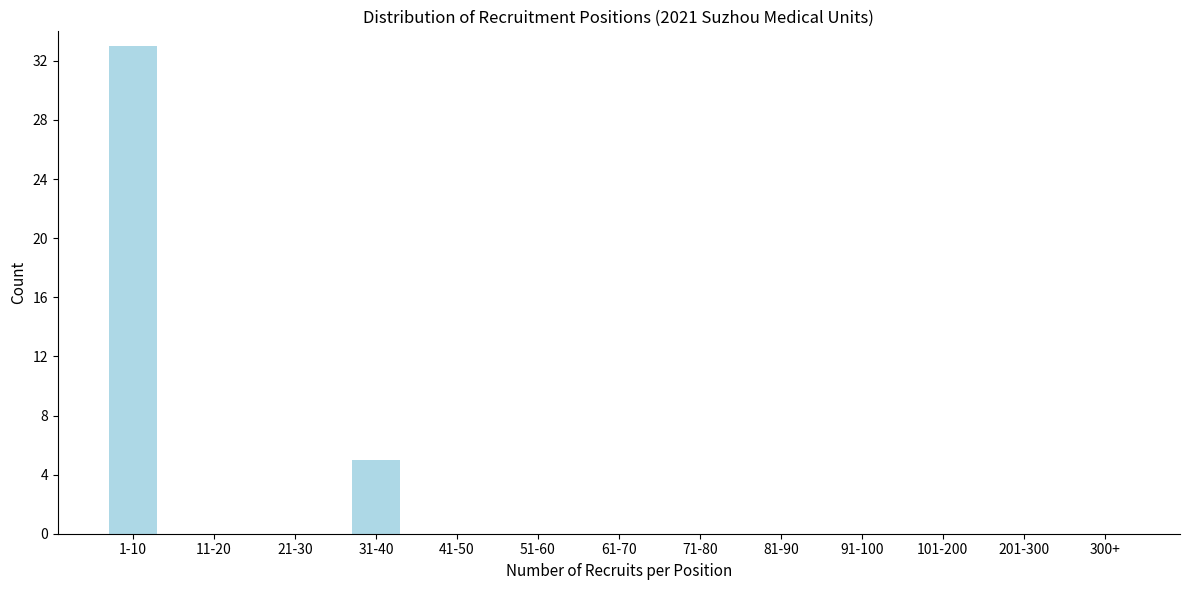

Reading left to right, what are all the values shown in this chart?

1-10=33	11-20=0	21-30=0	31-40=5	41-50=0	51-60=0	61-70=0	71-80=0	81-90=0	91-100=0	101-200=0	201-300=0	300+=0